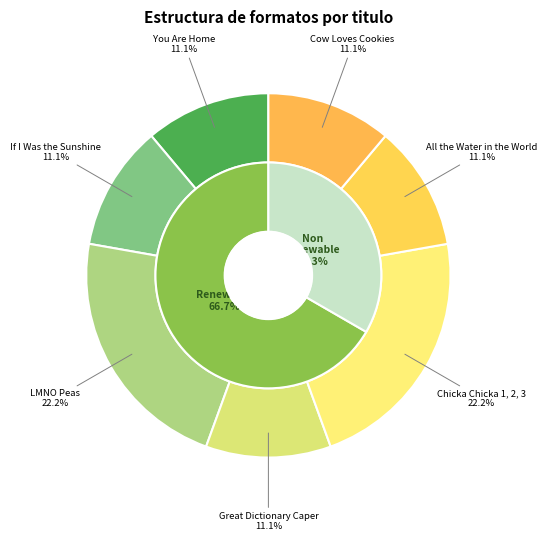

Is it true that Cow Loves Cookies is 1% of the pie?

False